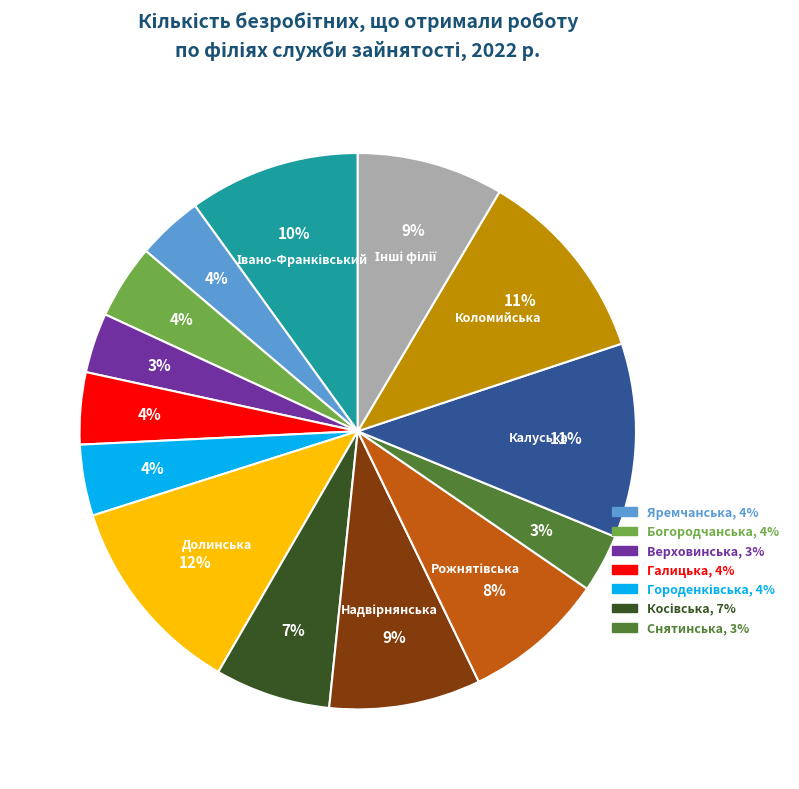

Does any single category account for the majority?

No